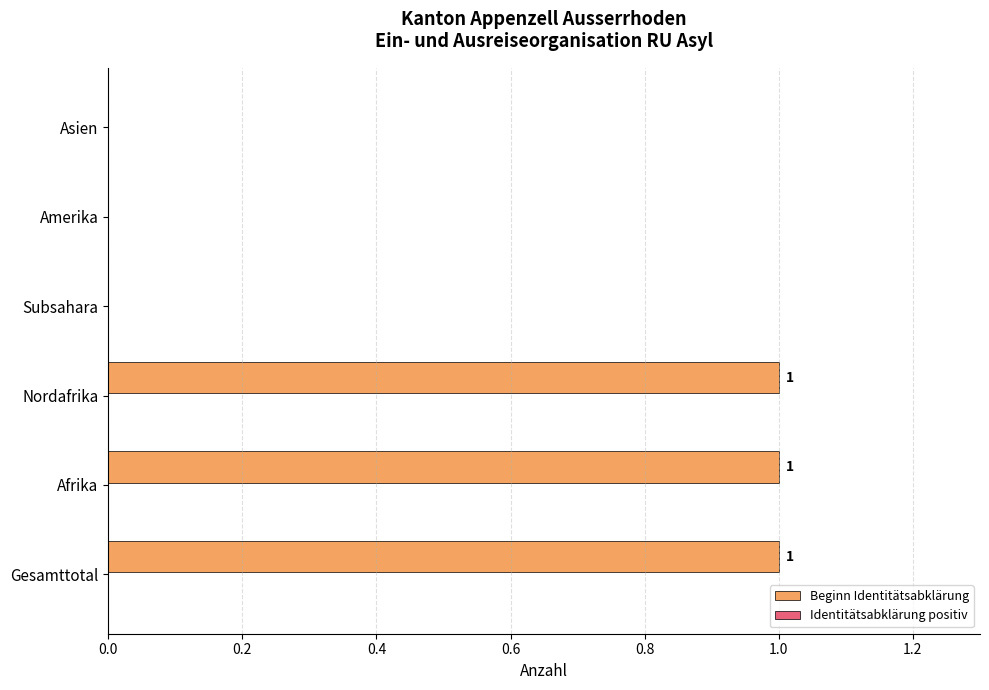

Between Asien and Afrika, which is larger?

Afrika